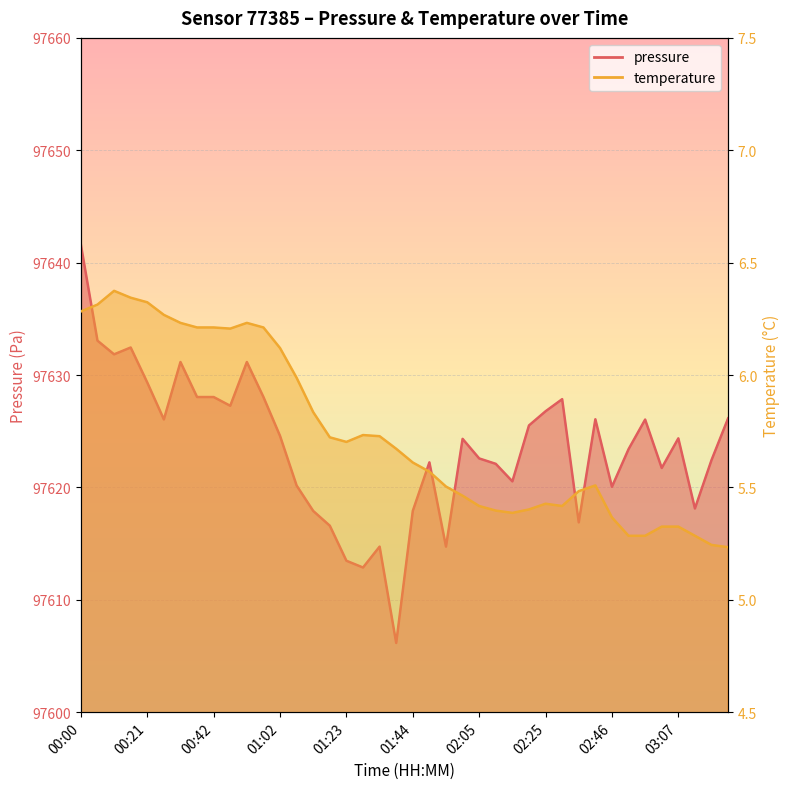

How many lines are shown in the chart?

2